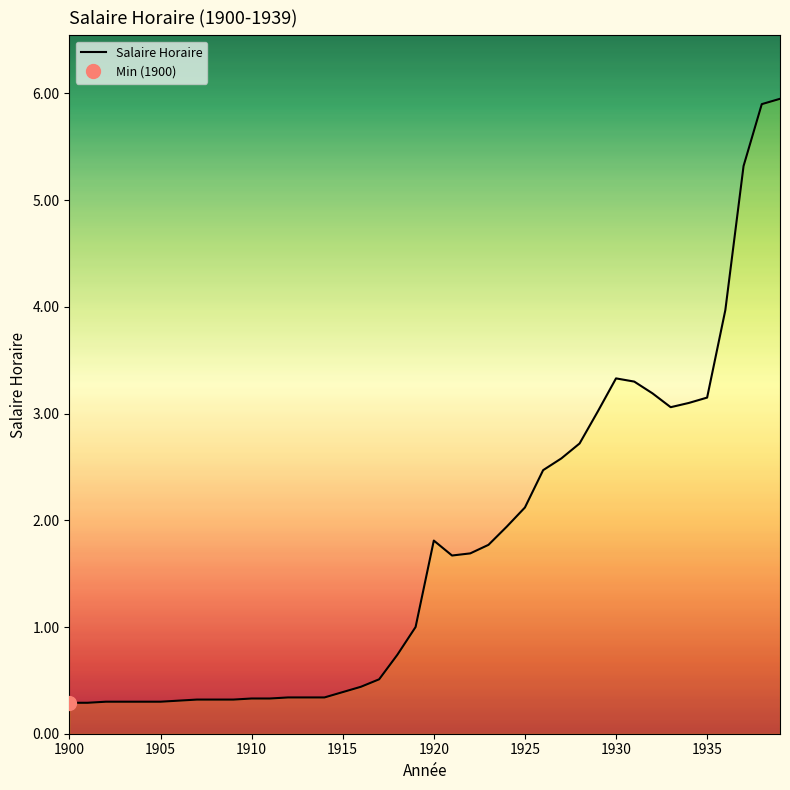

What is the value of the 5th point from the left?

0.3